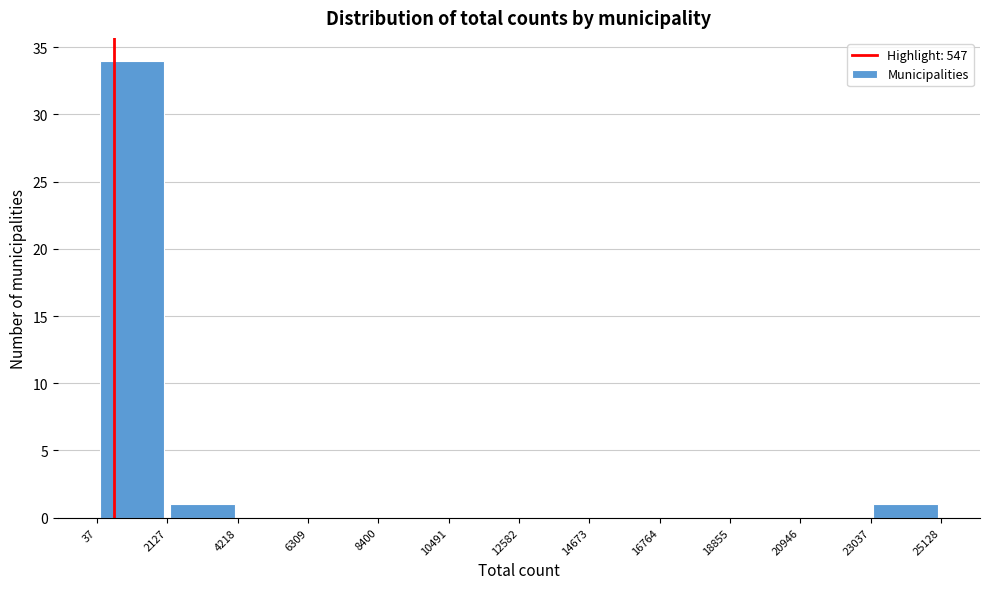

Which range on the x-axis has the tallest bar?

37 to 2127